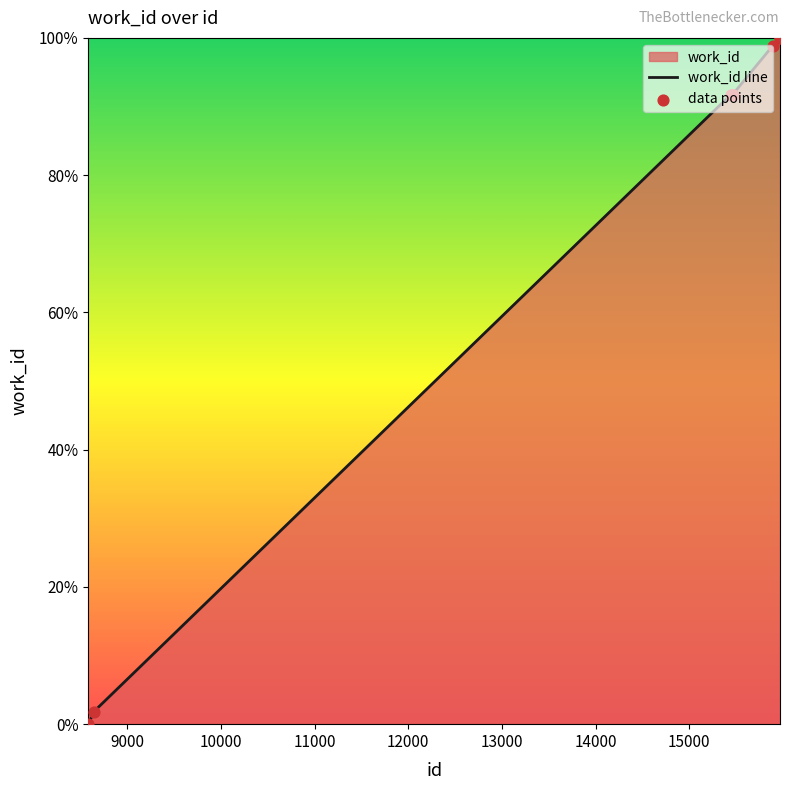

What is the maximum value shown in the chart?

100.0